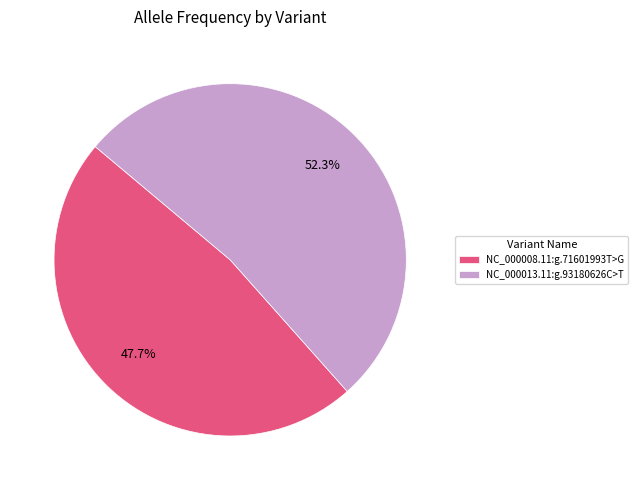

True or false: NC_000008.11:g.71601993T>G accounts for 48% of the total.

True